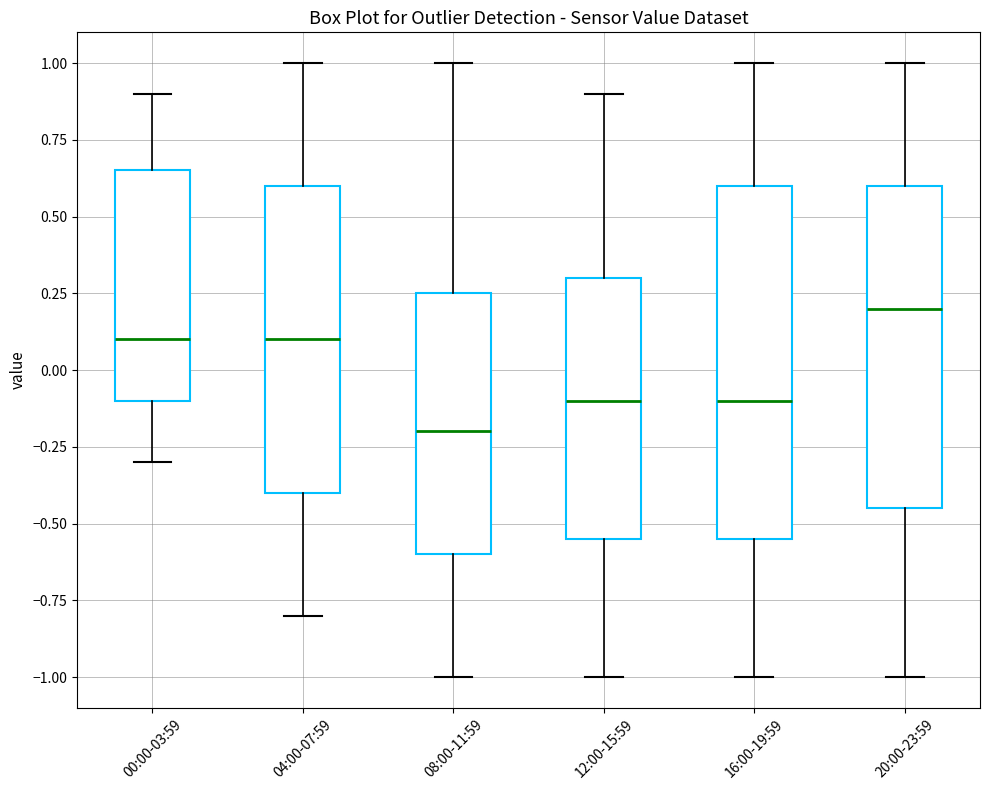

Which box is the tallest, from its lower edge to its upper edge?

16:00-19:59